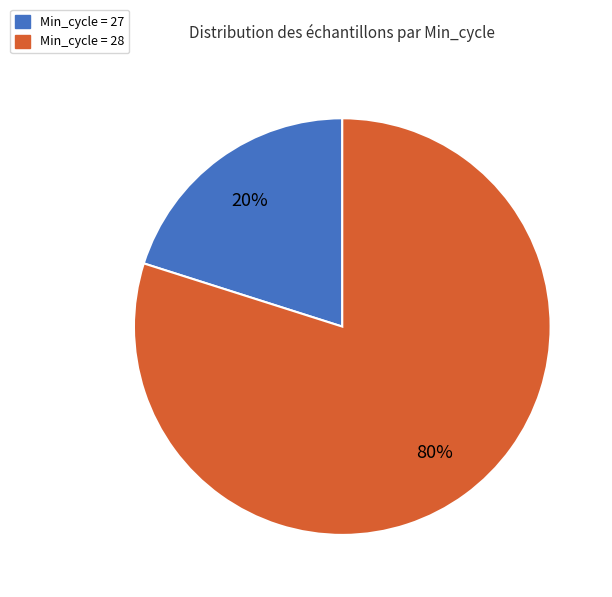

Which slice is the smallest?

Min_cycle = 27